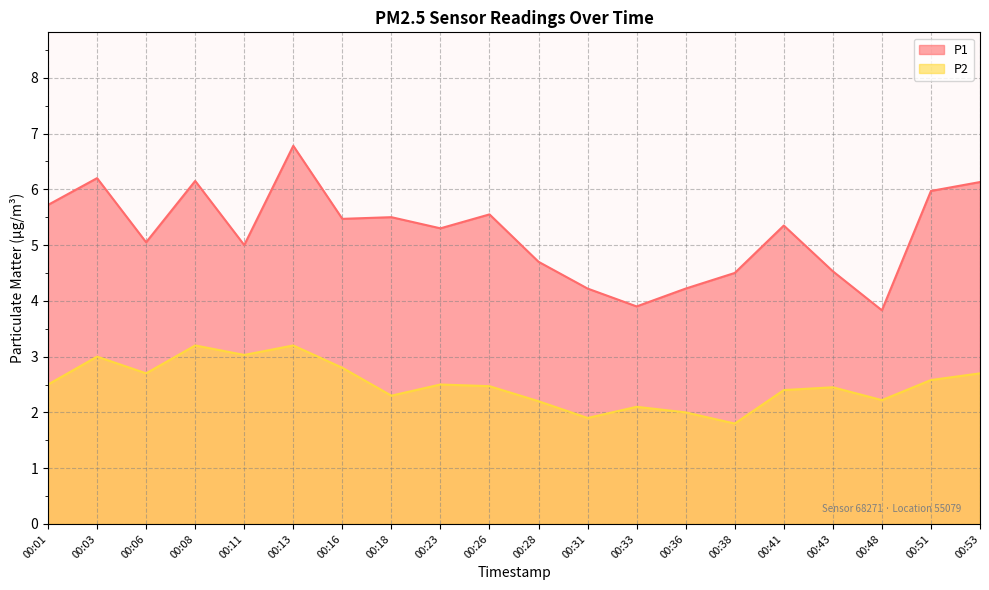

True or false: P2 has a value of 2.0 at 00:36.

True